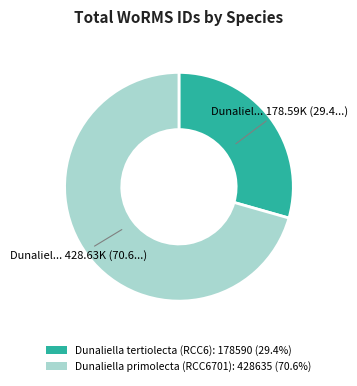

What is the ratio of the value at Dunaliella tertiolecta (RCC6): 178590 (29.4%) to the value at Dunaliella primolecta (RCC6701): 428635 (70.6%)?

0.4